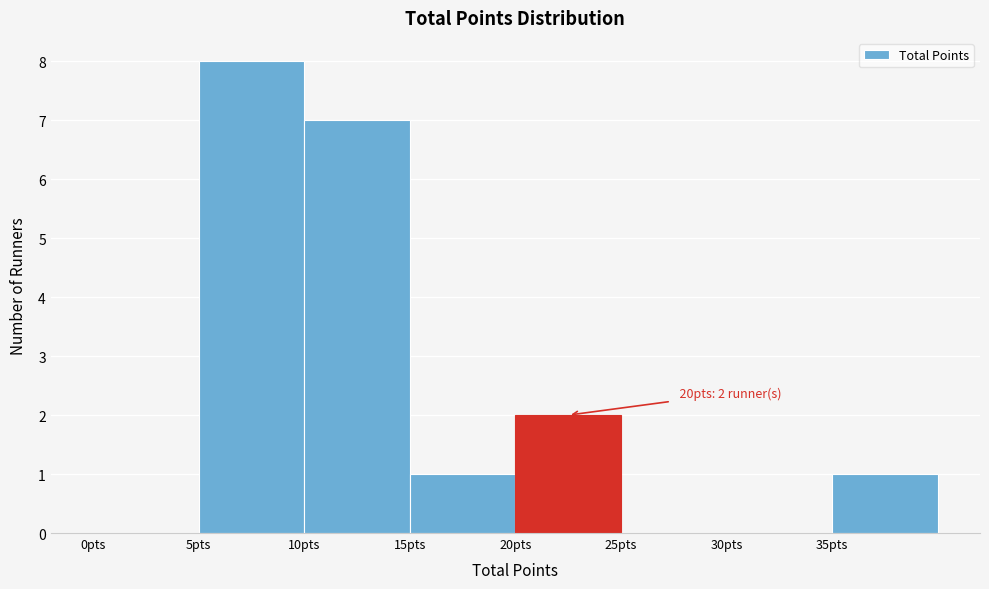

Which range on the x-axis has the tallest bar?

5 to 10